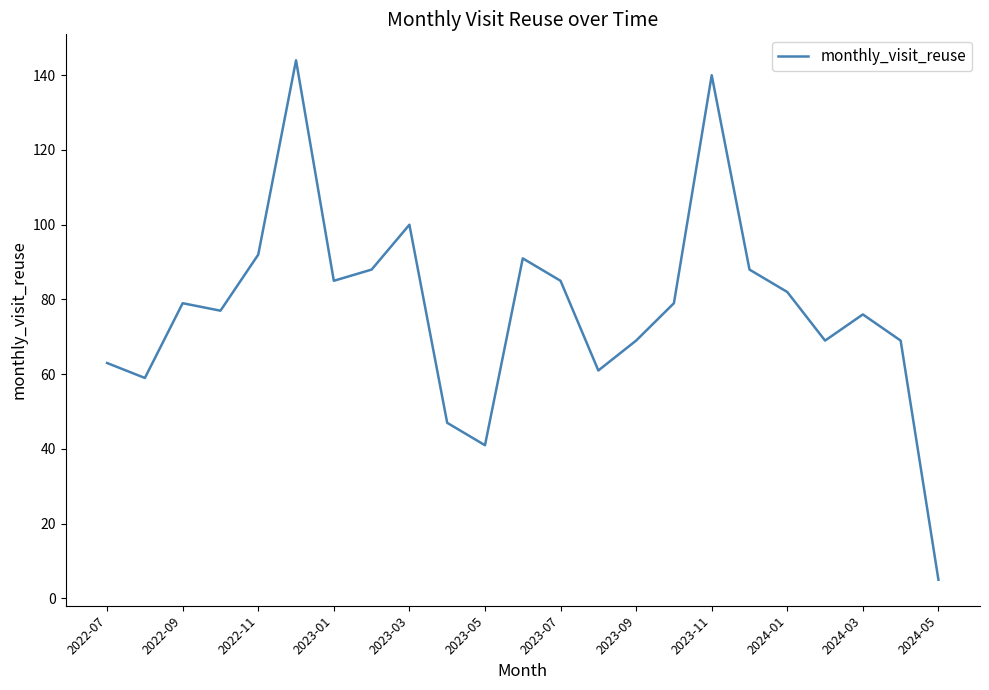

Count the number of data series in this chart.

1